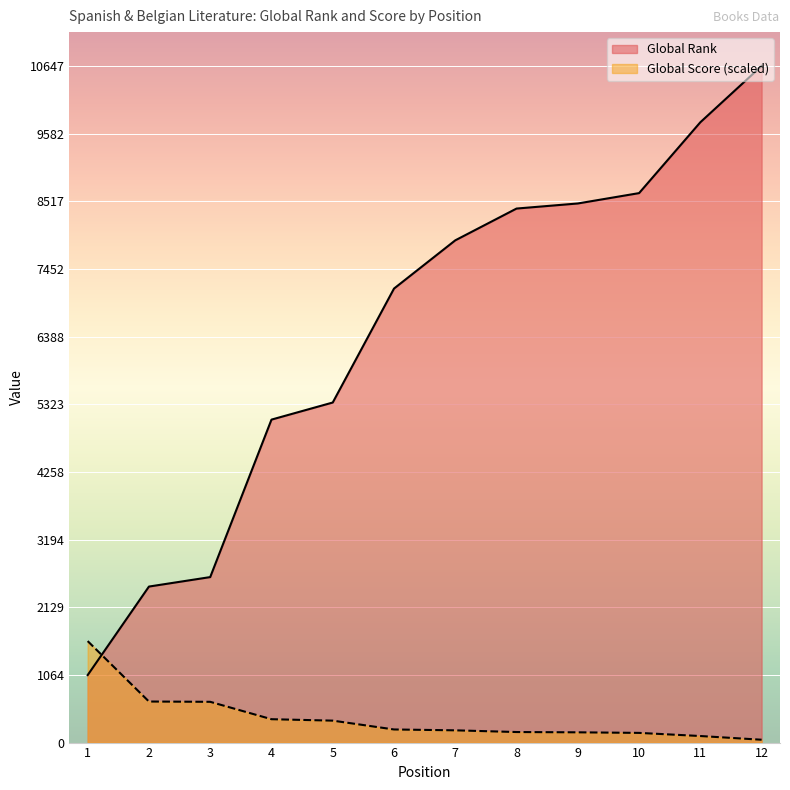

The value of Global Rank at 5 is 7357.7. True or false?

False